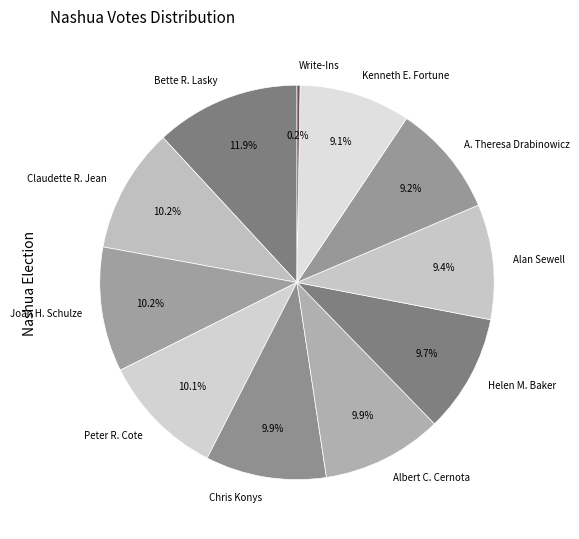

To the nearest percent, what is the combined percentage of Albert C. Cernota and A. Theresa Drabinowicz?

19%